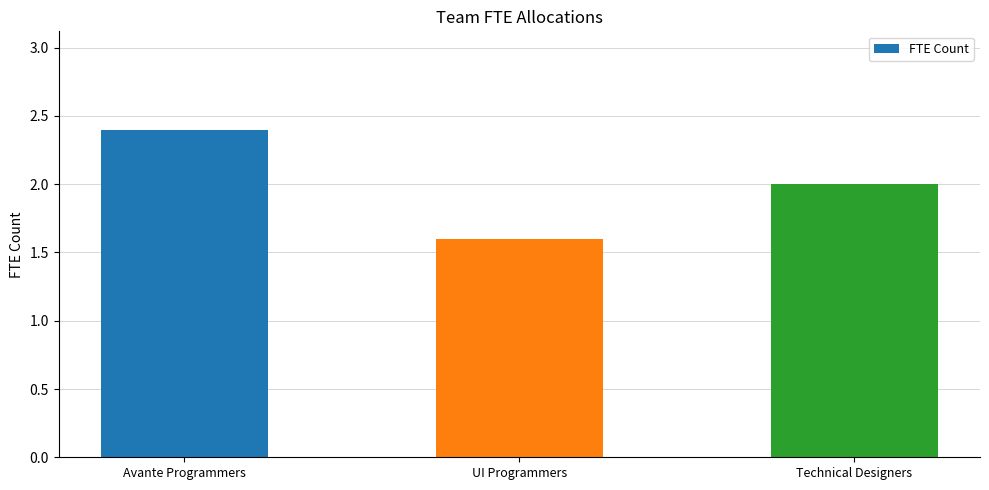

How many values are between 1 and 2?

2